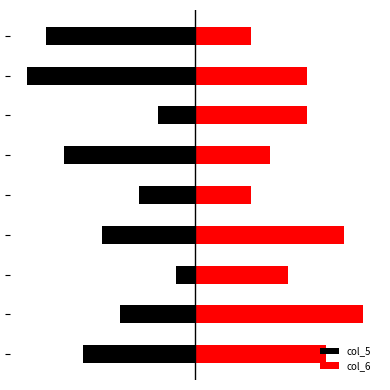

The col_6 series shows 4 at 5. True or false?

True